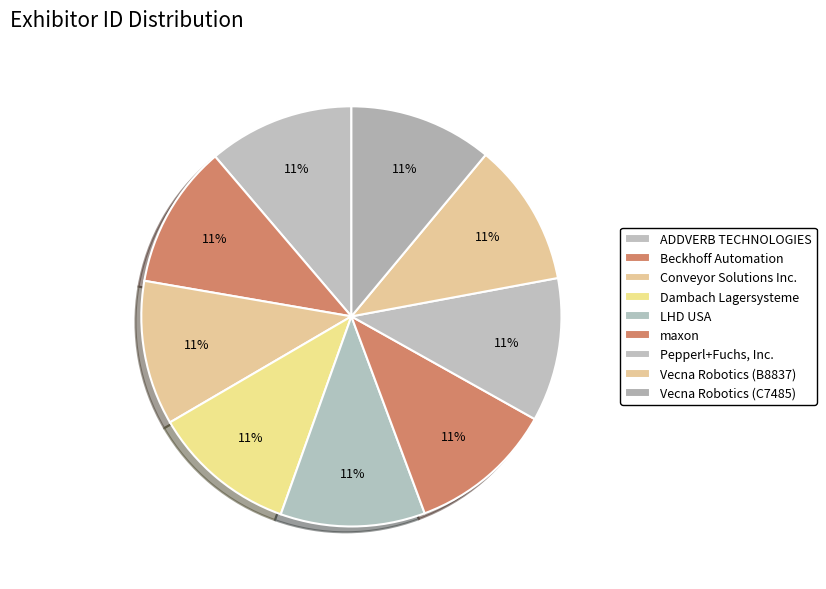

Which category has the biggest portion of the pie?

ADDVERB TECHNOLOGIES